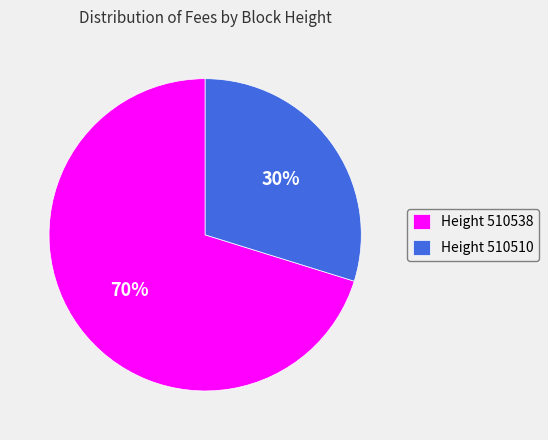

What is the majority slice?

Height 510538